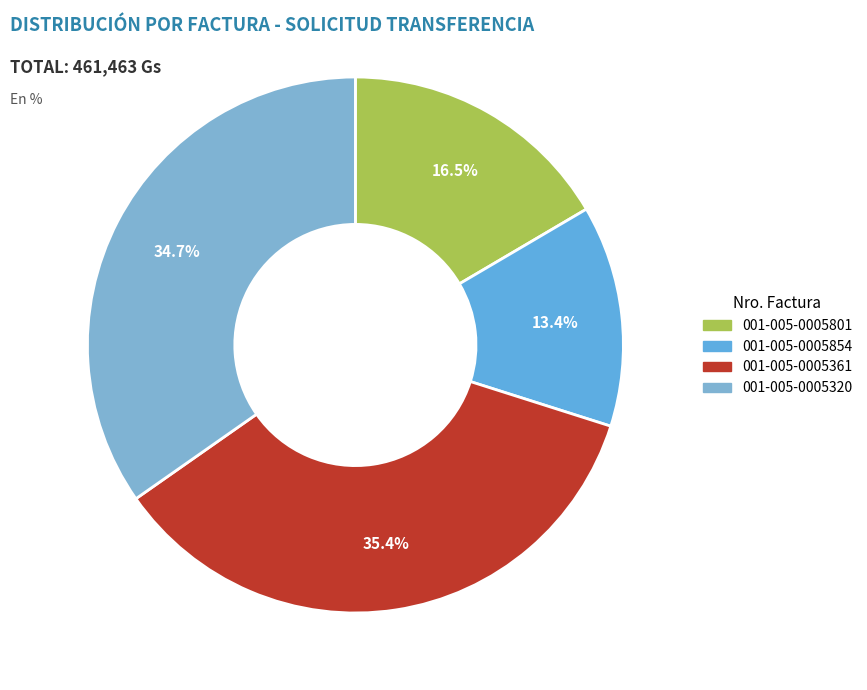

Rank the categories by value from lowest to highest.

001-005-0005854, 001-005-0005801, 001-005-0005320, 001-005-0005361